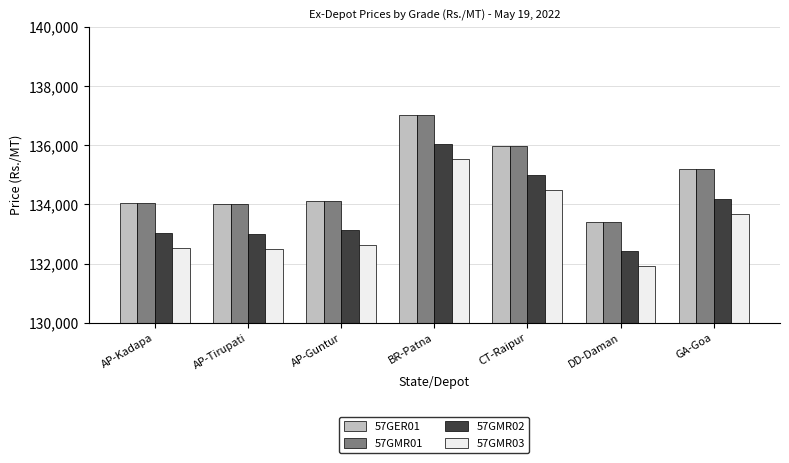

What is the average value of the 57GER01 series?

134823